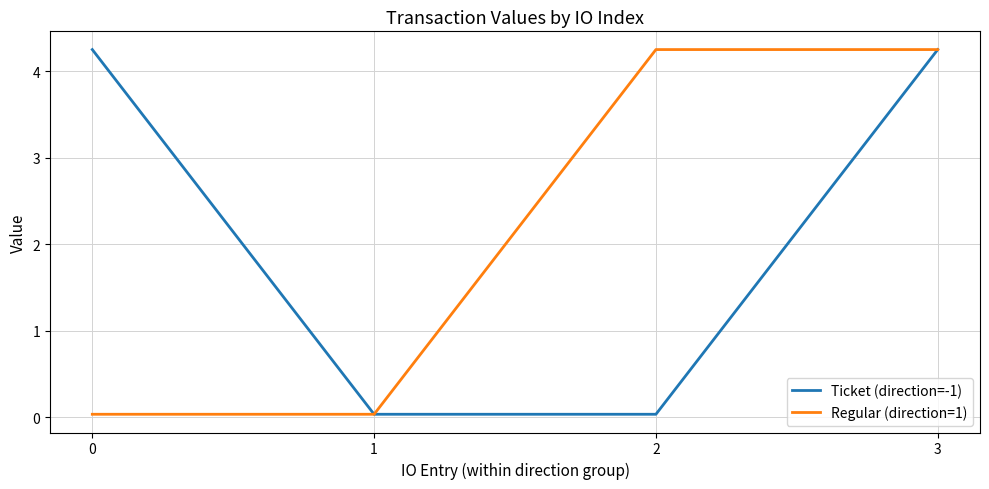

True or false: Ticket (direction=-1) has more than 0 points higher than both neighbors.

False